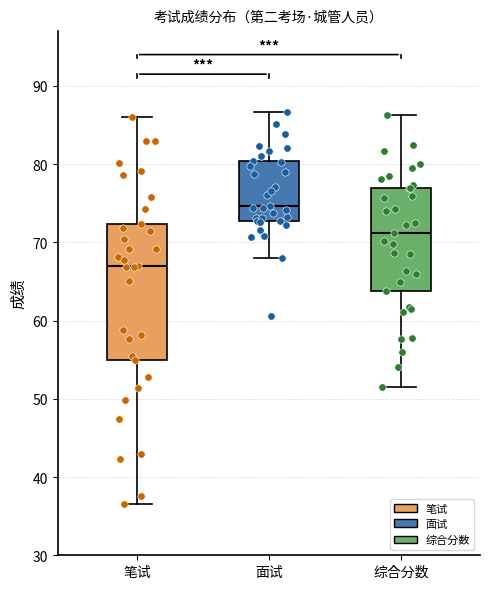

Comparing the boxes themselves (not the whiskers), which one is the tallest?

笔试